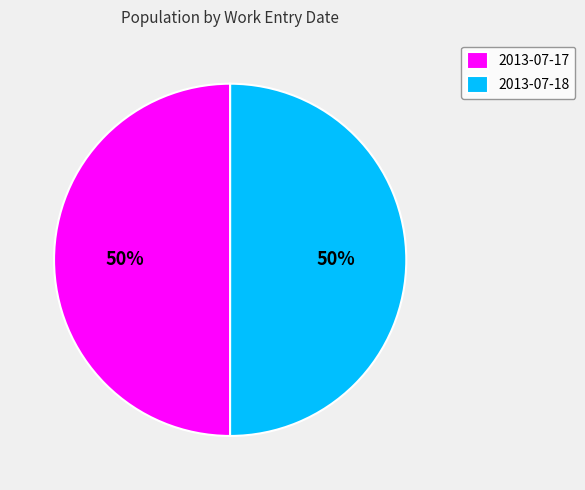

How many segments does this pie chart have?

2